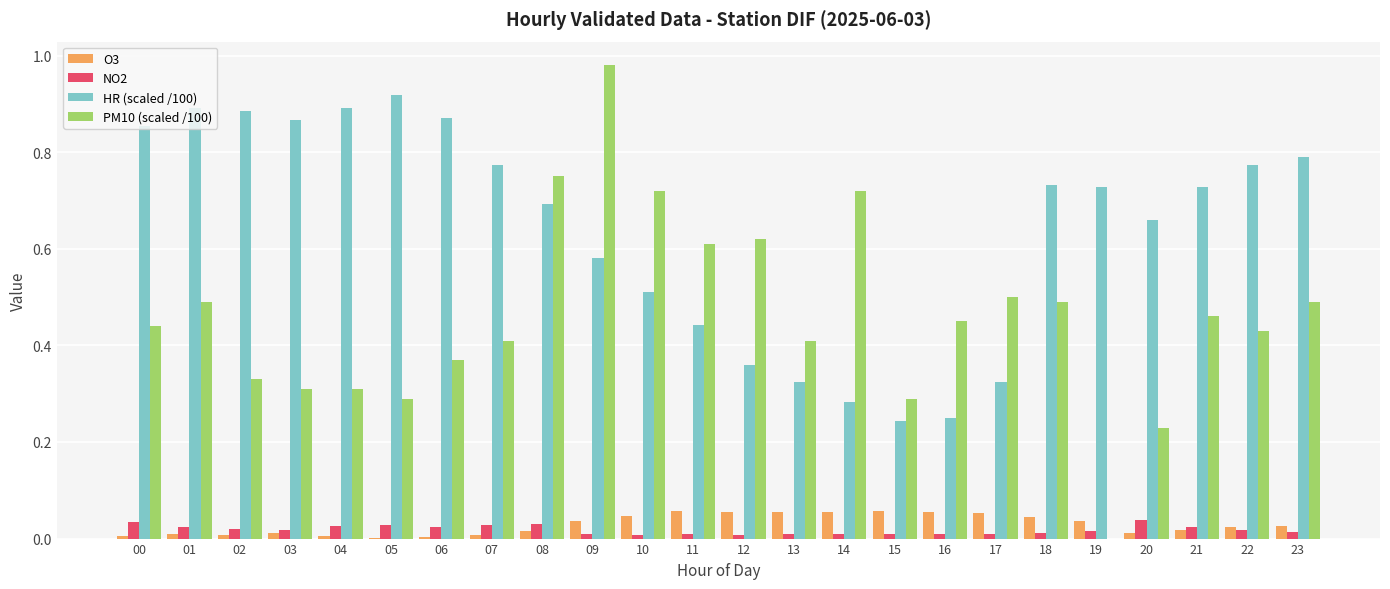

Is it true that HR (scaled /100) equals 1.2 at 23?

False